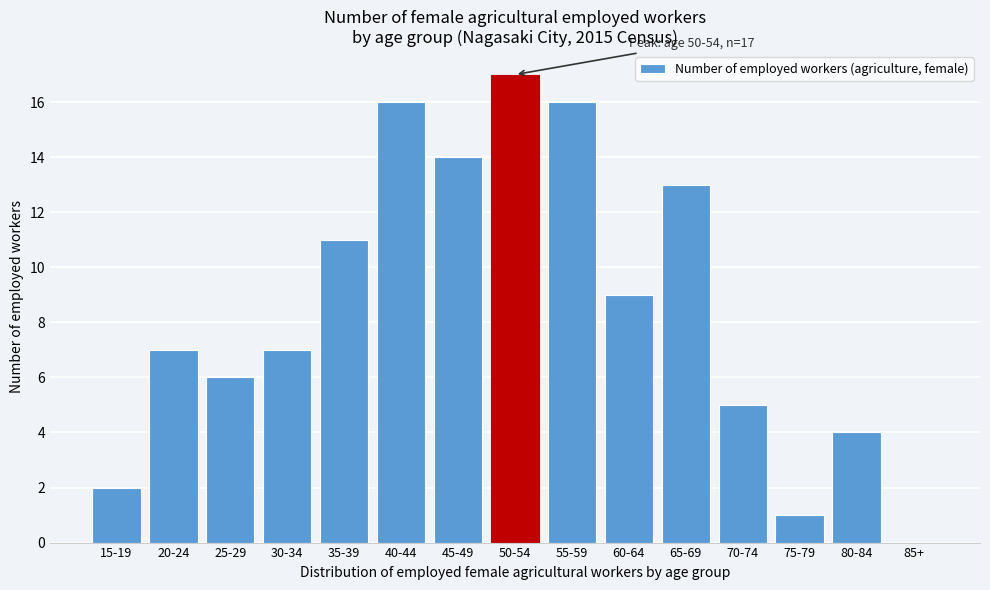

Reading left to right, transcribe all the data shown in this chart.

15-19=2	20-24=7	25-29=6	30-34=7	35-39=11	40-44=16	45-49=14	50-54=17	55-59=16	60-64=9	65-69=13	70-74=5	75-79=1	80-84=4	85+=0